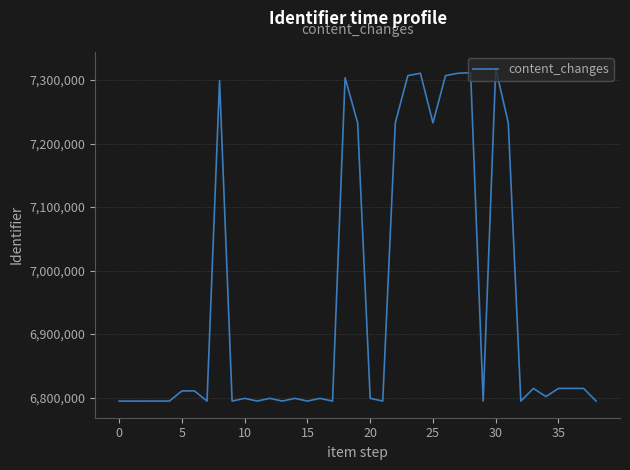

How many series are shown in this chart?

1